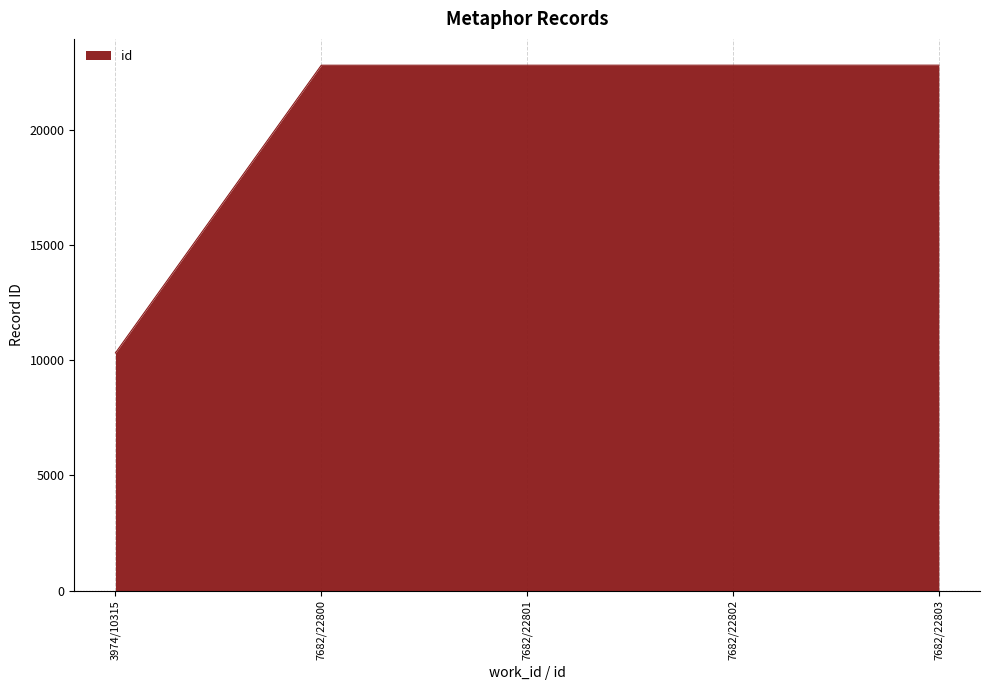

Where is the data nearest to the value 16559?

7682/22800